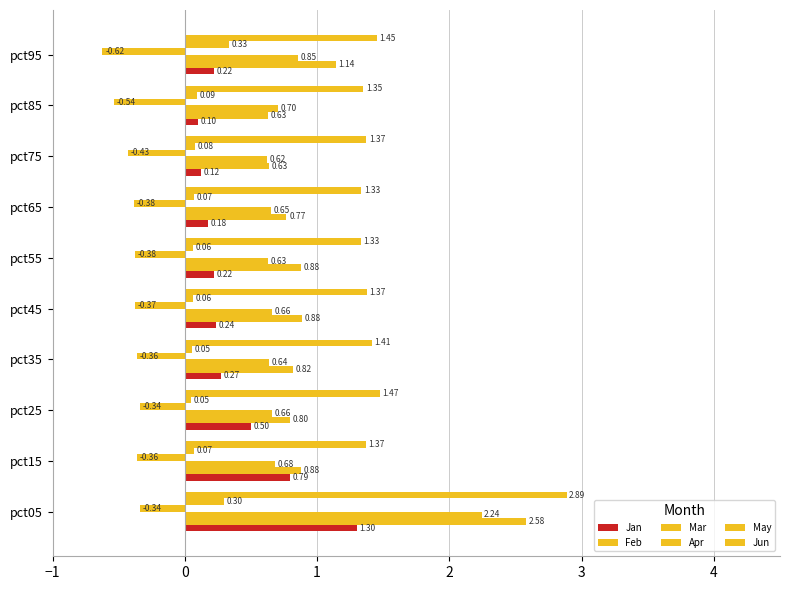

Rank the series by their maximum value, from lowest to highest.

Apr, May, Jan, Mar, Feb, Jun